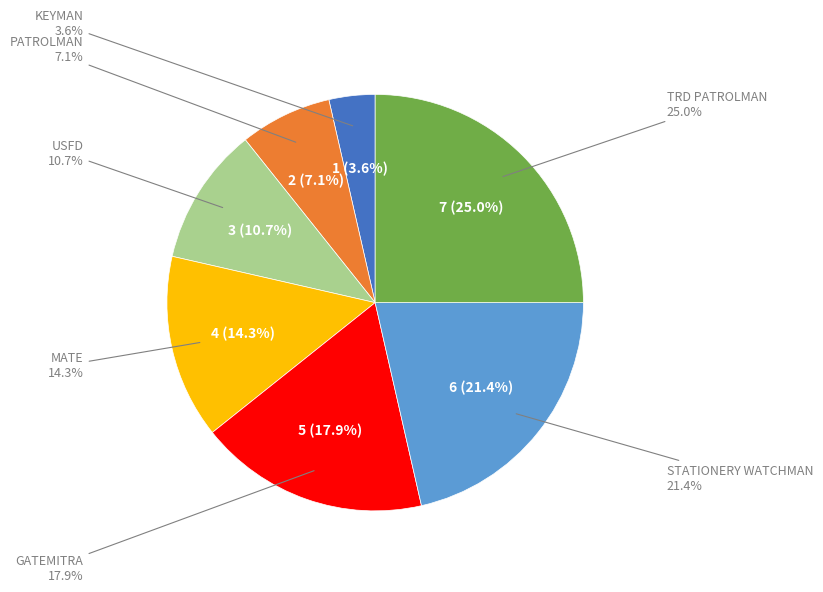

Count the number of slices in the pie.

8